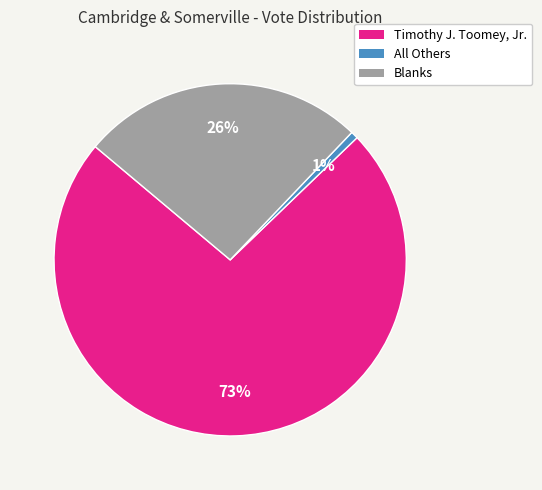

Rank the categories by value from highest to lowest.

Timothy J. Toomey, Jr., Blanks, All Others